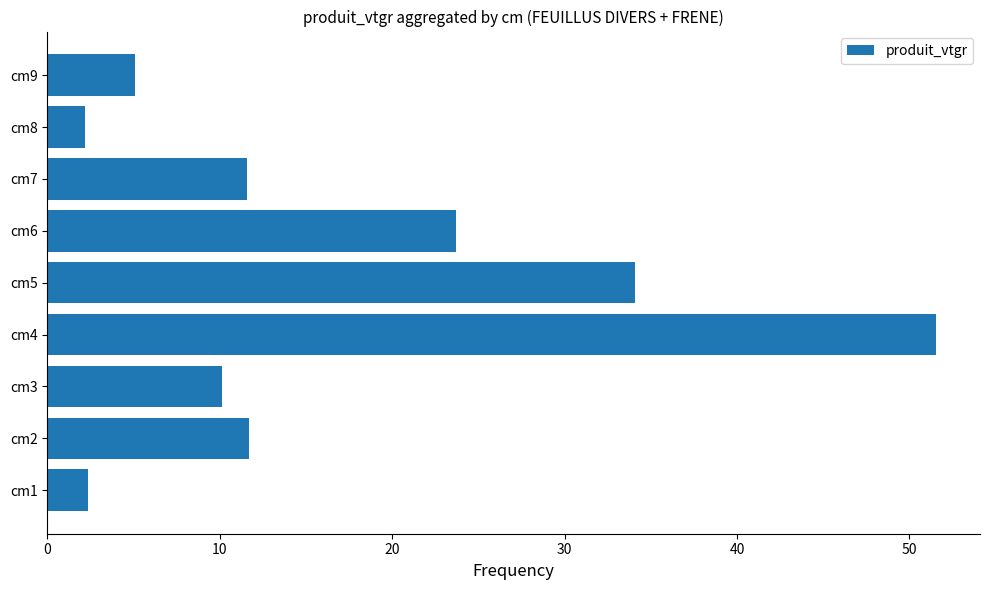

At which category does the chart reach its peak across all series?

cm4